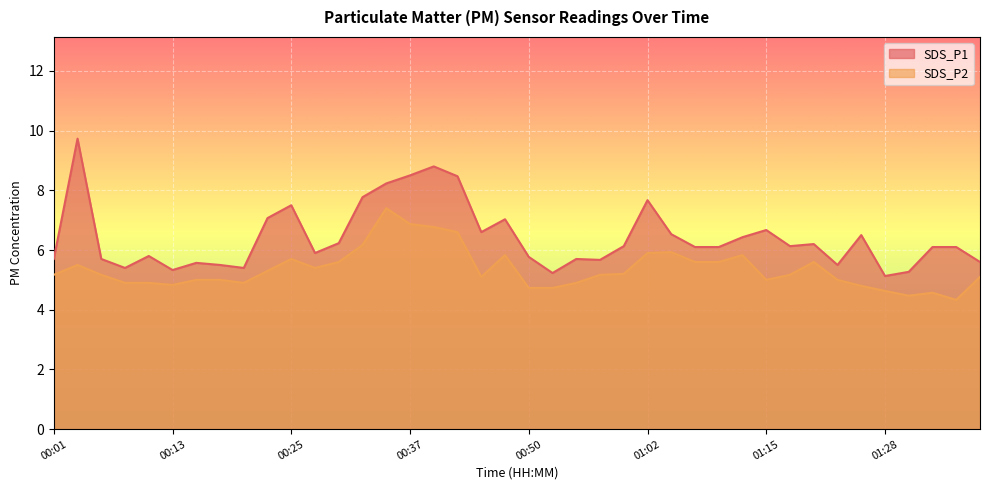

Which category has the highest value in the SDS_P1 series?

00:03